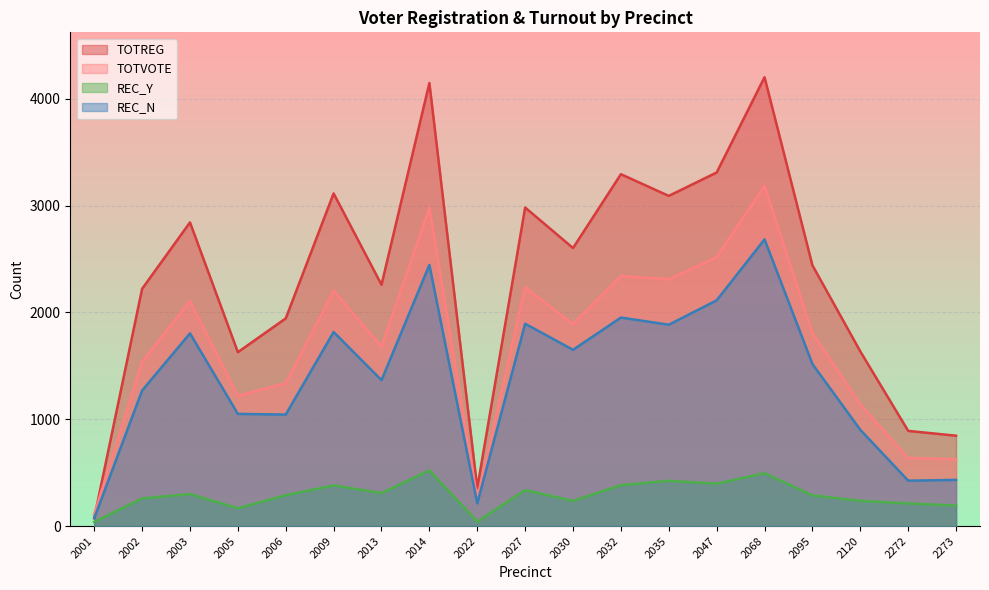

What is the difference between the TOTVOTE values at 2120 and 2095?

668